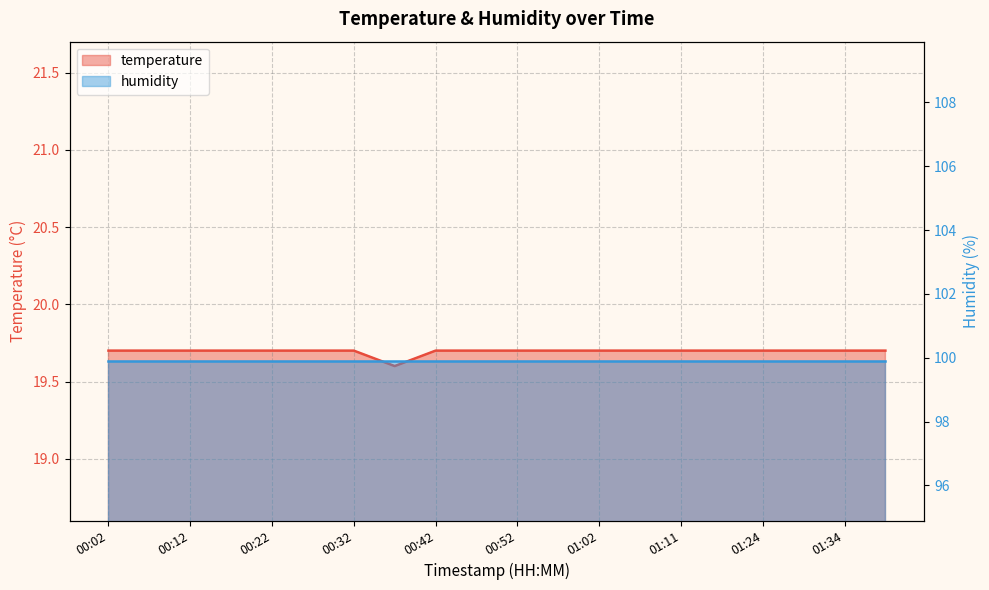

Reading left to right, list all the values displayed in this chart.

00:02=19.7	00:07=19.7	00:12=19.7	00:16=19.7	00:22=19.7	00:27=19.7	00:32=19.7	00:37=19.6	00:42=19.7	00:47=19.7	00:52=19.7	00:57=19.7	01:02=19.7	01:07=19.7	01:11=19.7	01:16=19.7	01:24=19.7	01:29=19.7	01:34=19.7	01:39=19.7